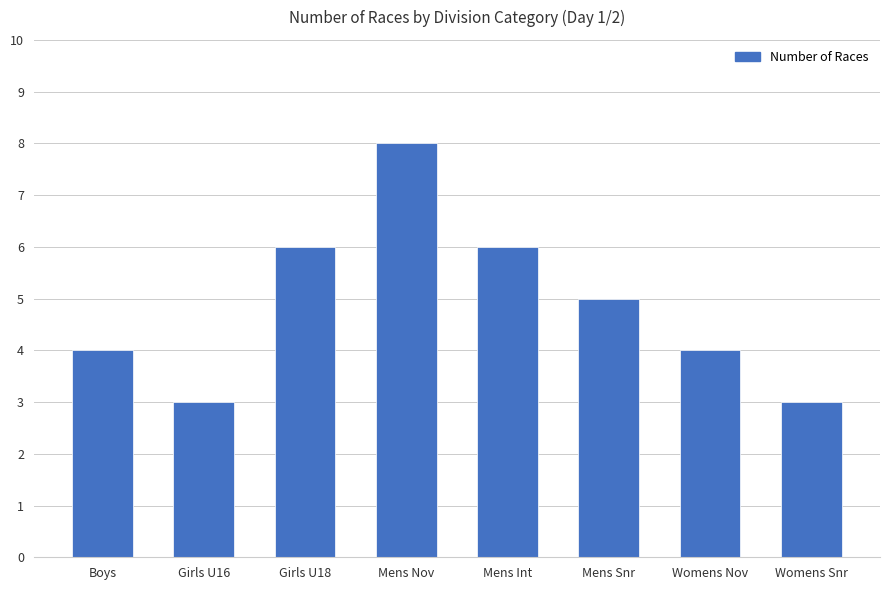

Where does the data first go above 5?

Girls U18